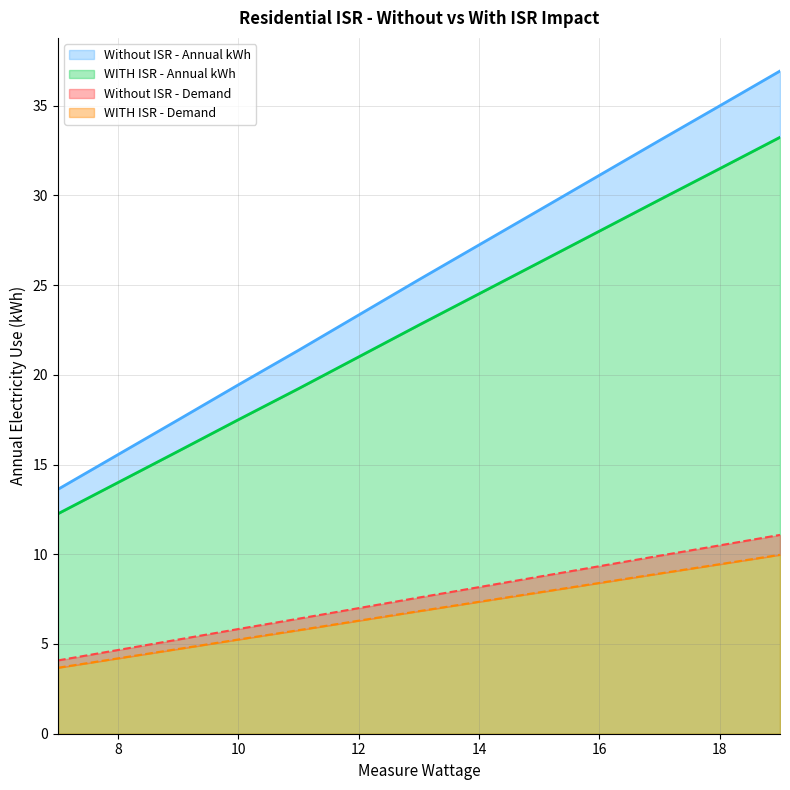

What is the sum of the Without ISR - Annual kWh values at 9 and 7?

31.1